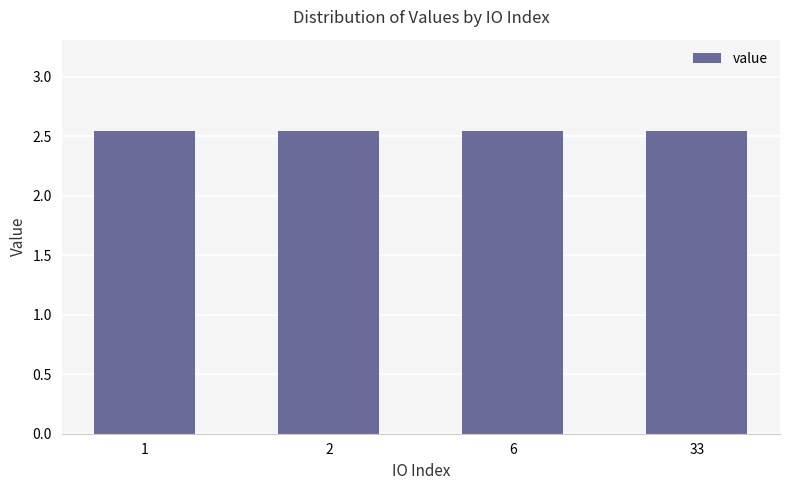

The chart shows a value of 0.6 at 1. True or false?

False